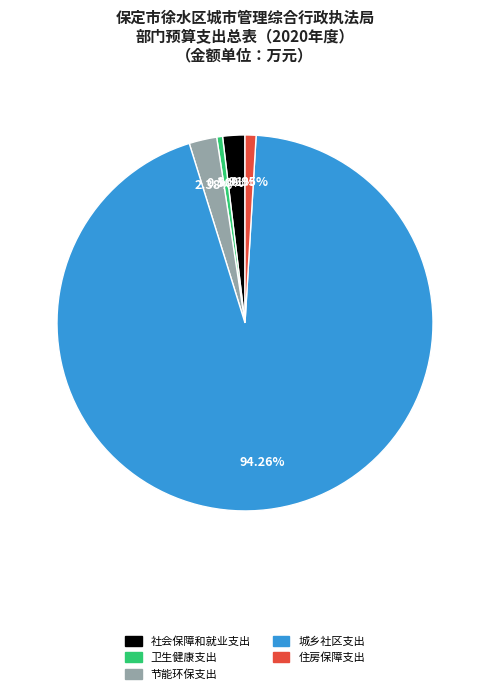

To the nearest percent, what portion does 节能环保支出 represent?

2%